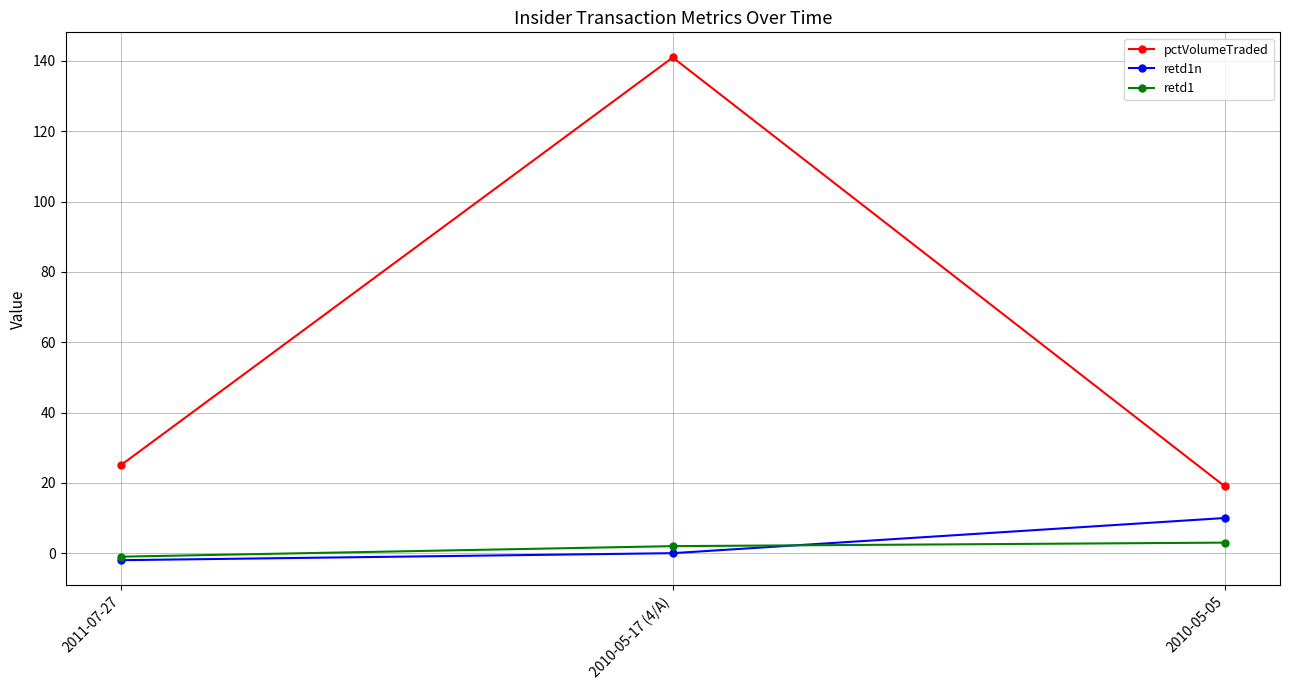

Does the chart display data point markers on the line(s)?

Yes